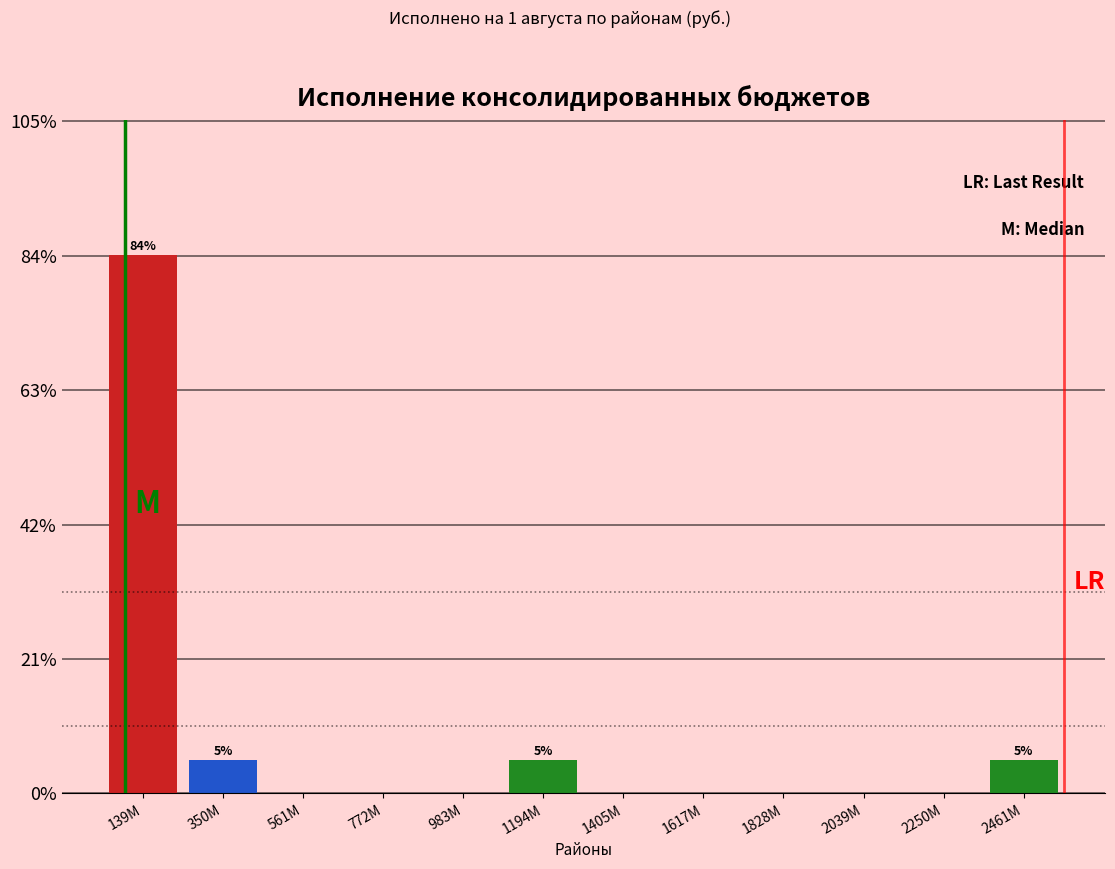

Reading right to left, extract all data points from this chart.

2461M=5.3	2250M=0.0	2039M=0.0	1828M=0.0	1617M=0.0	1405M=0.0	1194M=5.3	983M=0.0	772M=0.0	561M=0.0	350M=5.3	139M=84.2